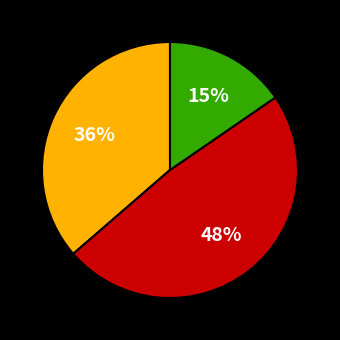

To the nearest percent, what is the average slice percentage?

33%